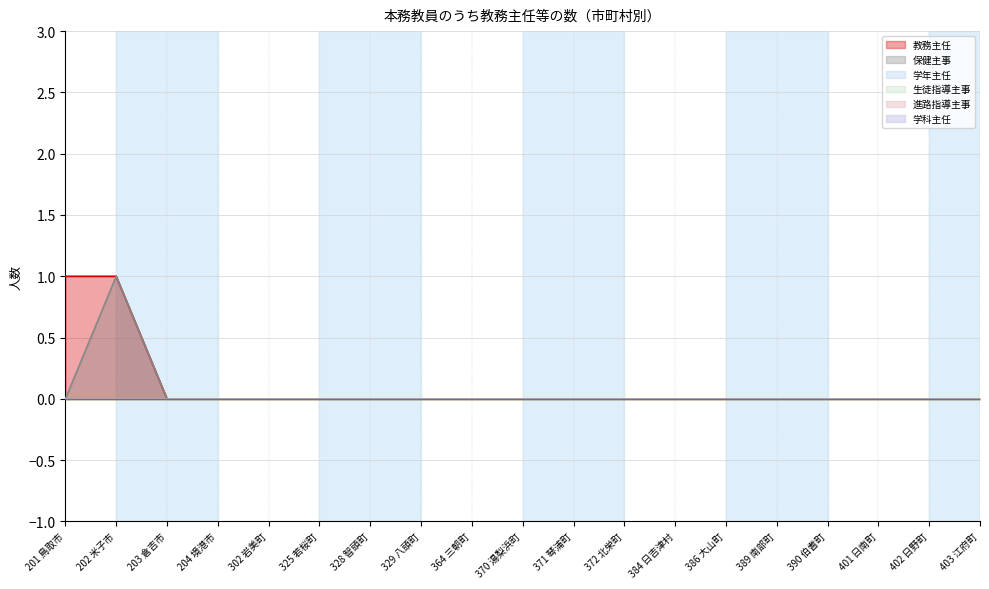

How many lines are shown in the chart?

6